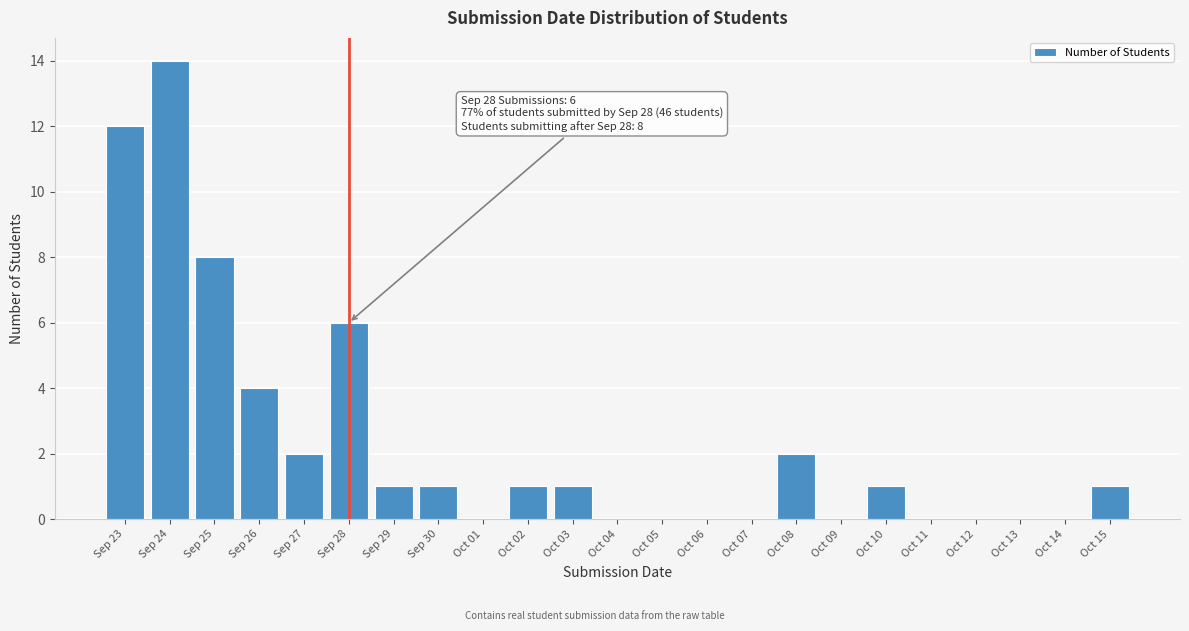

Reading left to right, what are all the values shown in this chart?

Sep 23=12	Sep 24=14	Sep 25=8	Sep 26=4	Sep 27=2	Sep 28=6	Sep 29=1	Sep 30=1	Oct 01=0	Oct 02=1	Oct 03=1	Oct 04=0	Oct 05=0	Oct 06=0	Oct 07=0	Oct 08=2	Oct 09=0	Oct 10=1	Oct 11=0	Oct 12=0	Oct 13=0	Oct 14=0	Oct 15=1